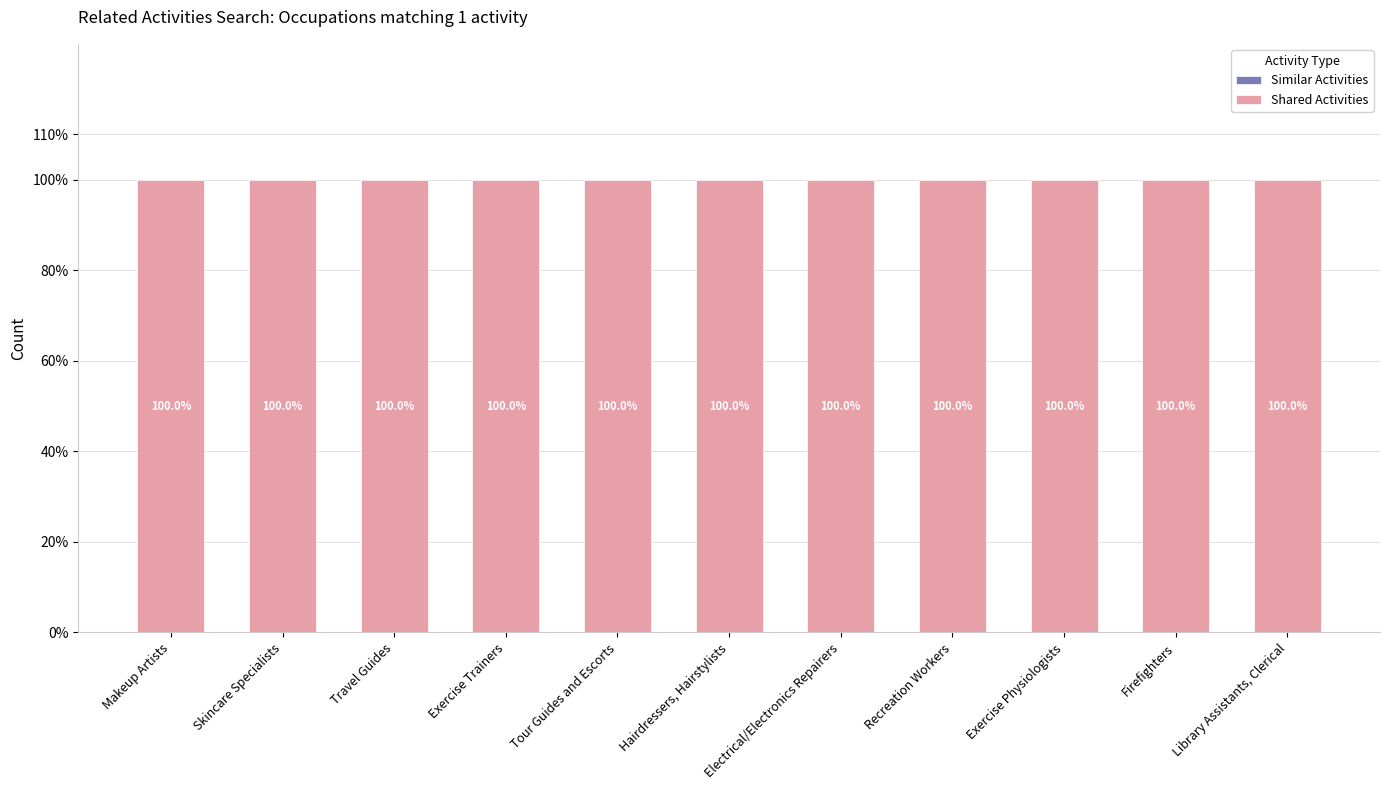

What position from the right is Exercise Physiologists?

3